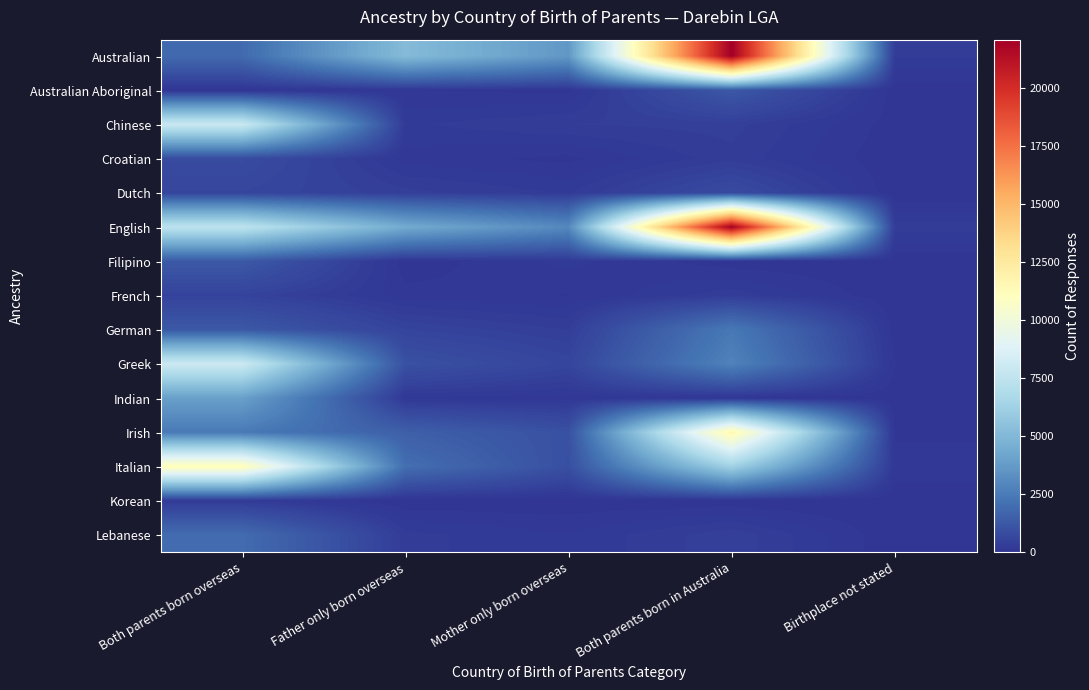

What is the total value across all series at Father only born overseas?

16007